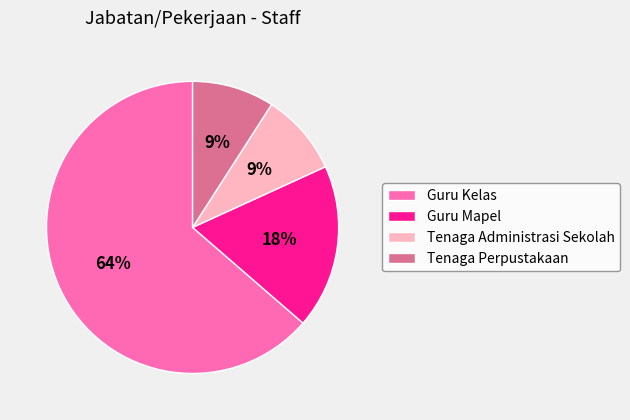

To the nearest percent, what portion does Tenaga Administrasi Sekolah represent?

9%